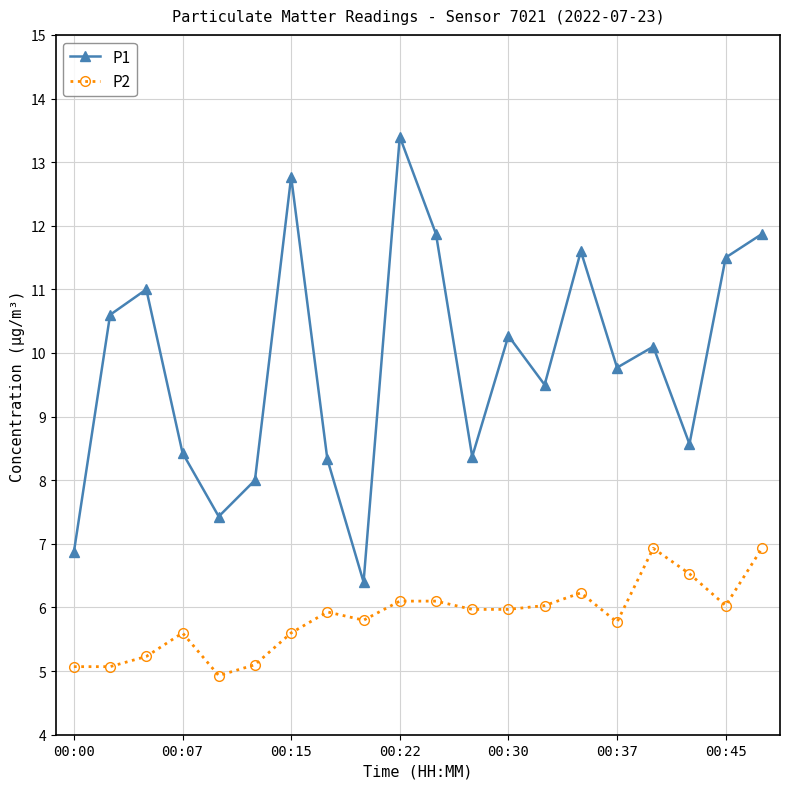

List the series in order of their overall mean, lowest first.

P2, P1